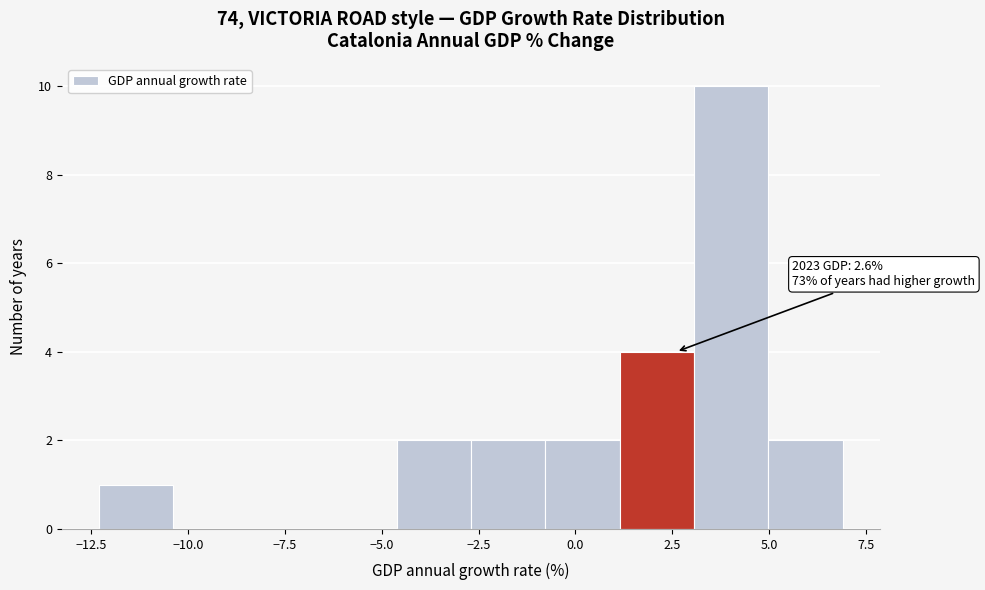

Read against the x-axis, roughly where is the centre of the tallest bar?

4.0